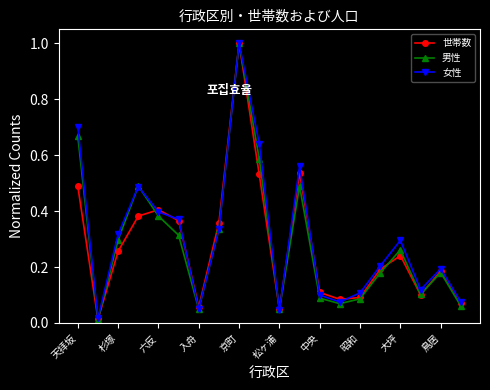

True or false: 男性 has more than 0 interior local peaks.

True